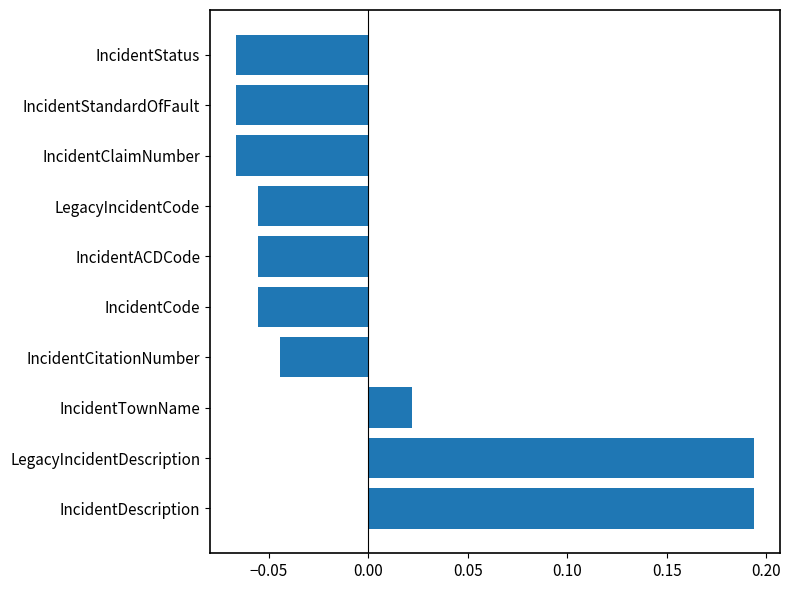

True or false: the data shows -0.0 at IncidentClaimNumber.

False